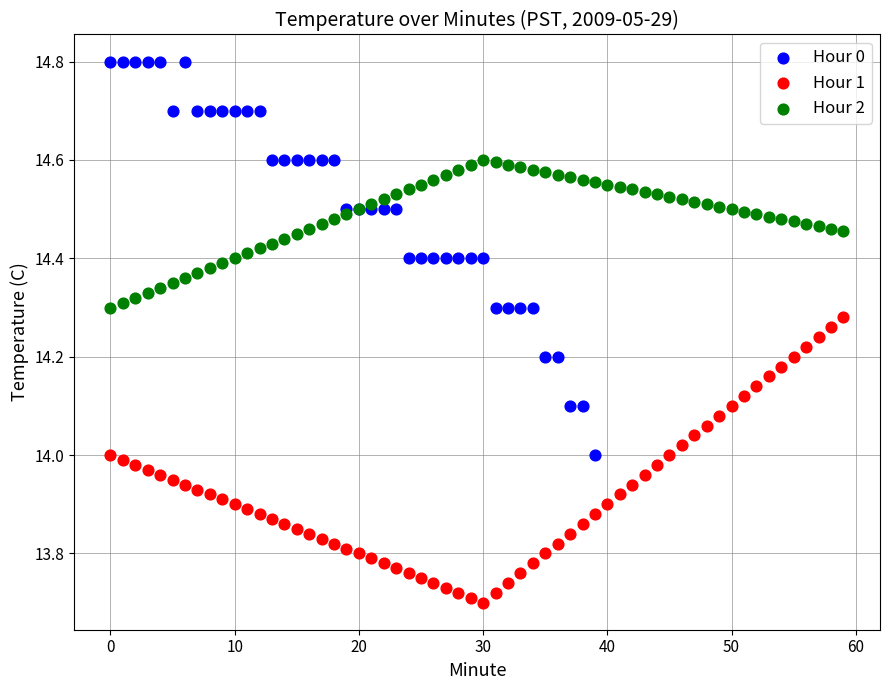

Which series has the widest spread of Y values?

Hour 0